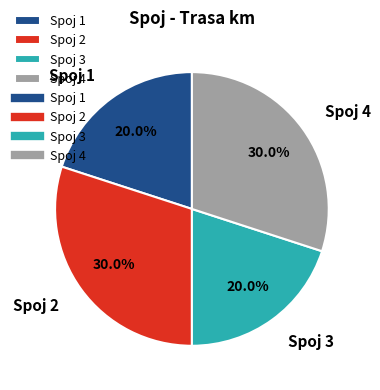

How many segments does this pie chart have?

4